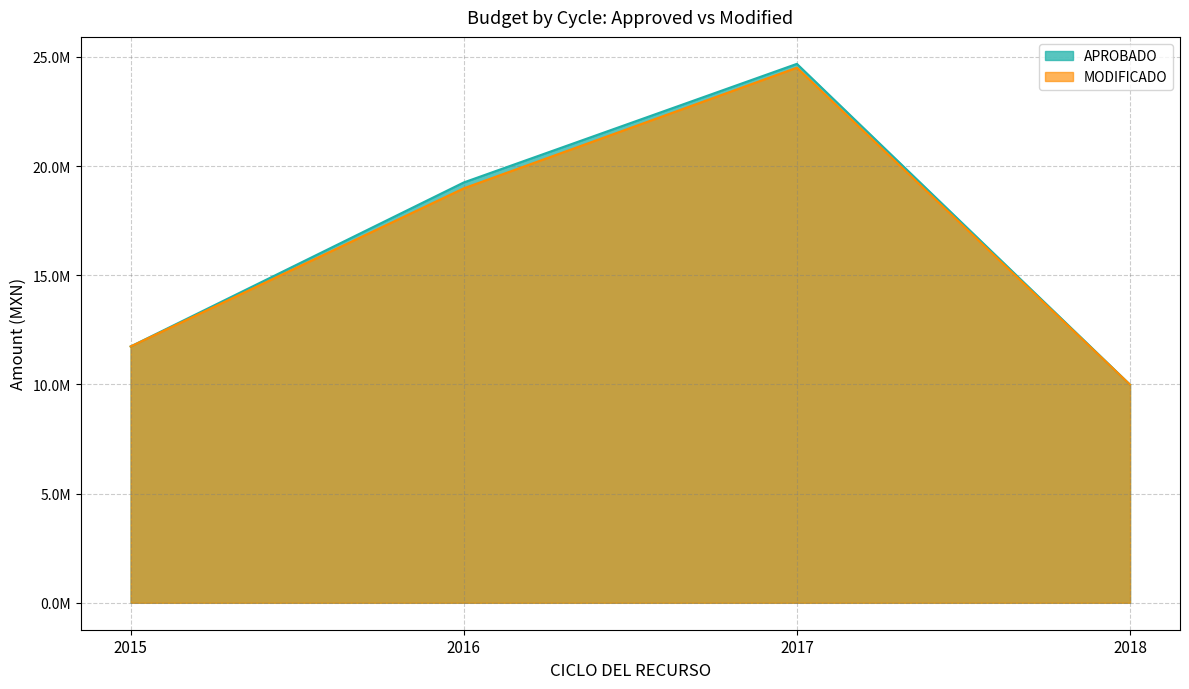

Count the number of data series in this chart.

2